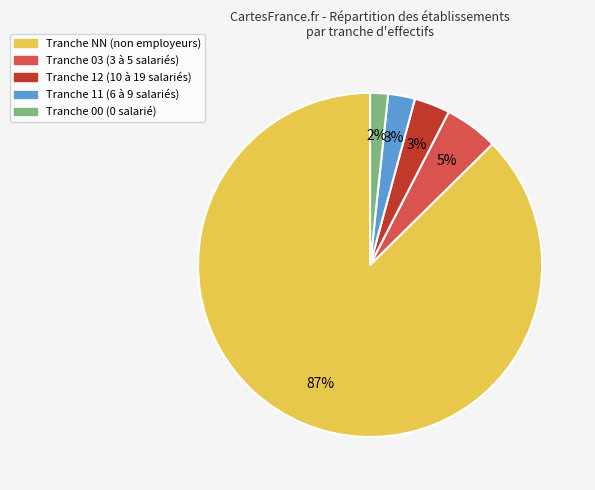

Is there a majority slice in this chart?

Yes